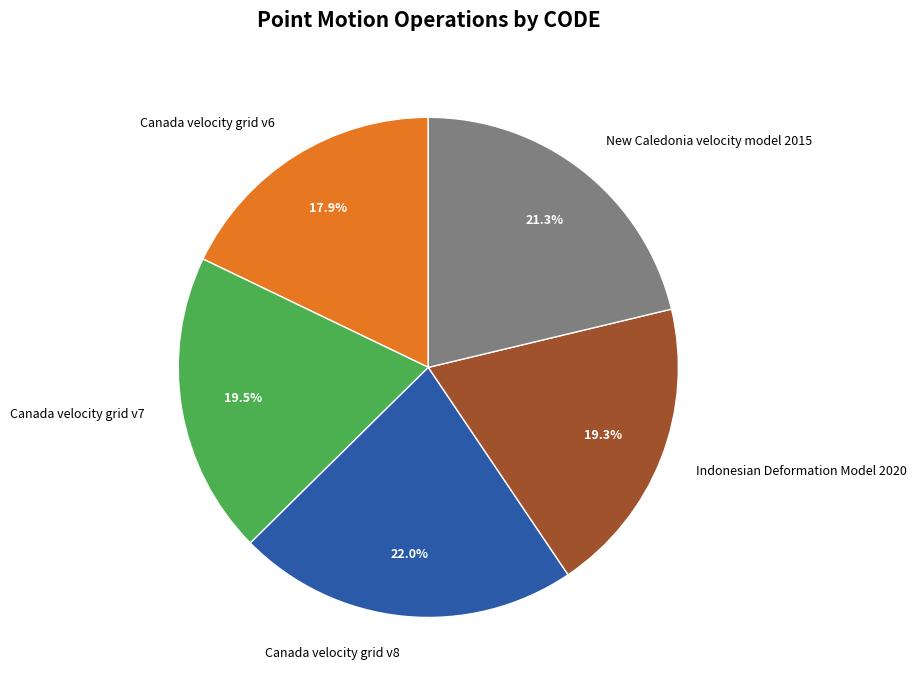

To the nearest percent, what percentage of the pie is Canada velocity grid v8?

22%